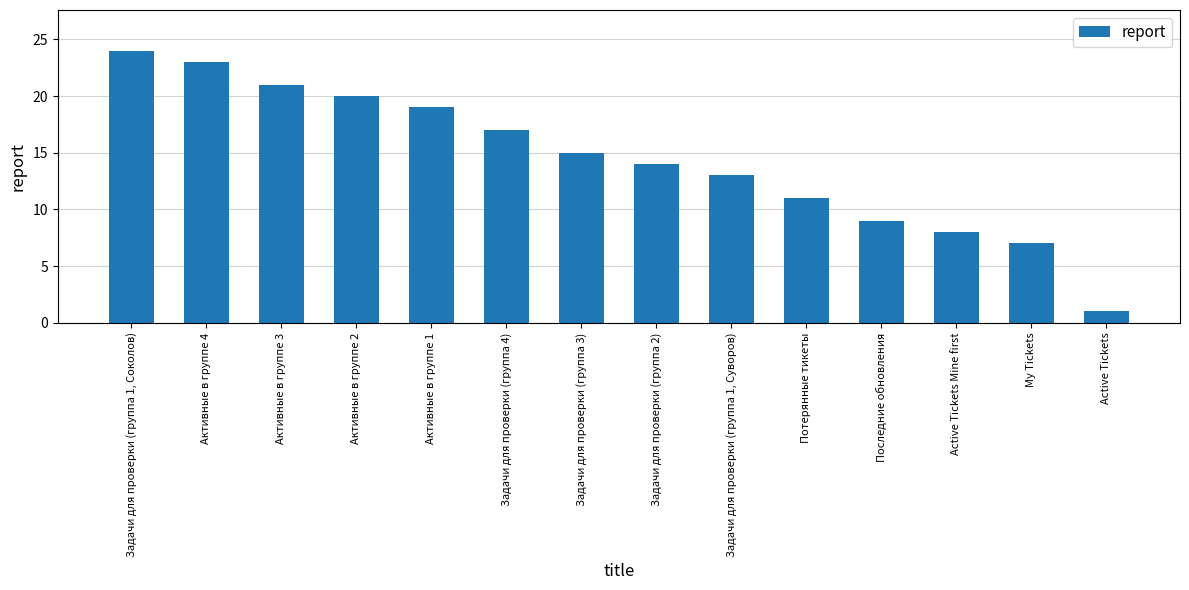

How many data points does each series have?

14